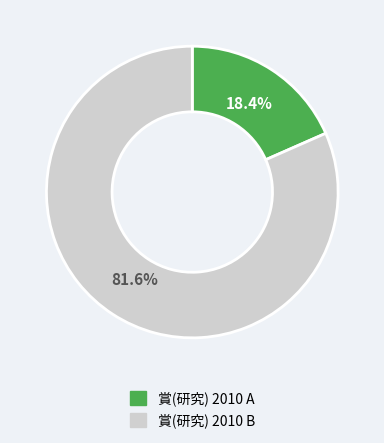

Is there any slice that represents more than half of the pie?

Yes